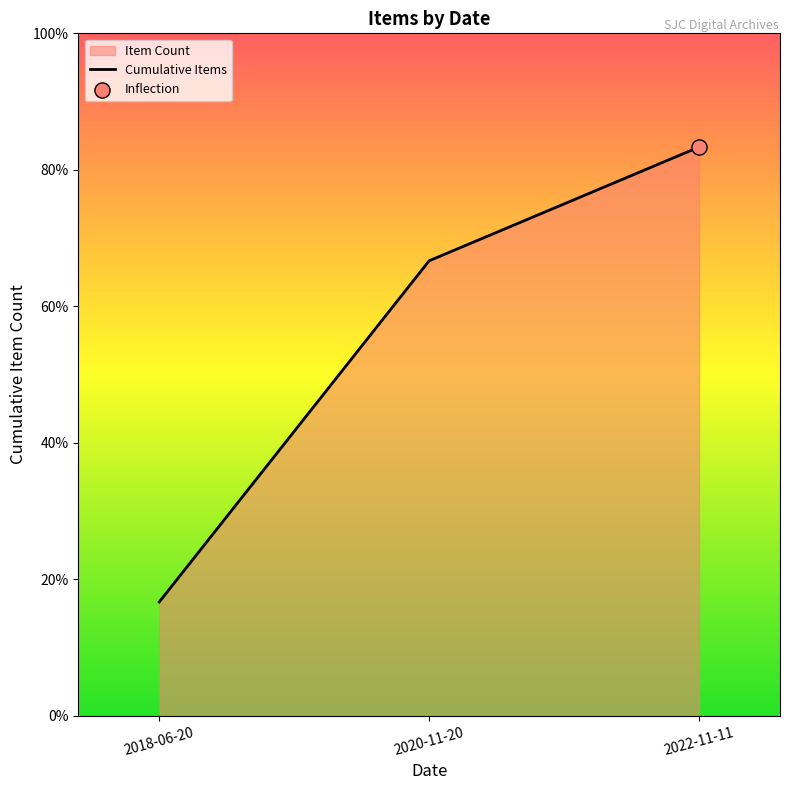

Which has a higher value, 2020-11-20 or 2018-06-20?

2020-11-20